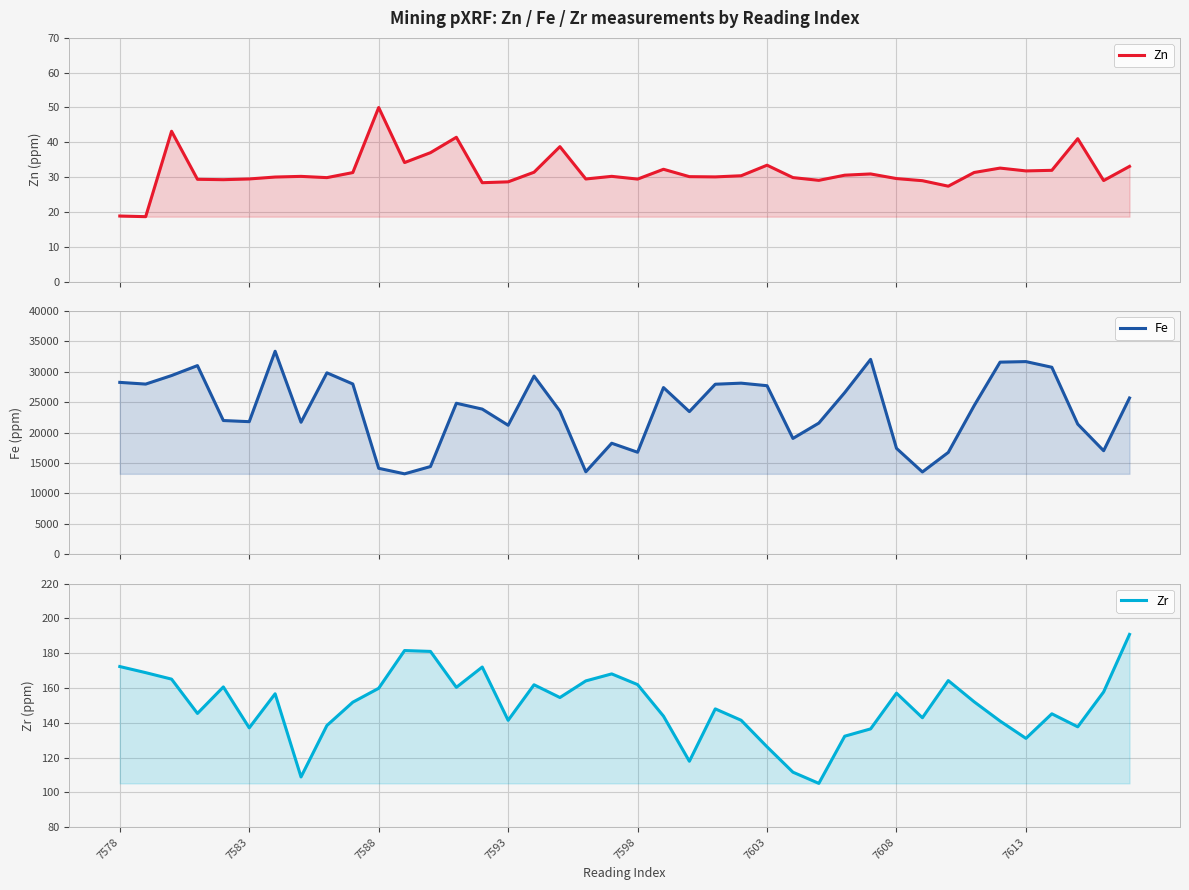

Reading left to right, extract all data points from this chart.

Zn: 18.8	18.6	43.2	29.4	29.3	29.5	30.0	30.2	29.9	31.3	50.0	34.2	37.0	41.4	28.4	28.6	31.4	38.8	29.5	30.2	29.4	32.2	30.1	30.1	30.4	33.4	29.9	29.1	30.6	30.9	29.6	29.0	27.4	31.3	32.6	31.8	31.9	41.0	29.0	33.1
Fe: 28238.9	27959.4	29360.2	30996.0	21975.9	21788.4	33350.4	21691.9	29808.7	27978.5	14132.2	13224.1	14421.0	24814.7	23853.1	21201.0	29274.3	23529.9	13561.7	18247.9	16767.7	27388.3	23439.0	27936.7	28111.9	27693.7	19038.8	21554.4	26564.6	32018.3	17408.1	13532.8	16742.0	24426.7	31562.2	31651.3	30722.3	21386.7	17018.9	25676.5
Zr: 172.3	168.8	165.1	145.4	160.6	137.1	156.7	108.9	138.5	151.8	159.8	181.5	181.0	160.4	172.1	141.4	161.9	154.5	164.1	168.1	162.0	143.8	117.9	148.0	141.5	126.2	111.6	105.2	132.3	136.5	157.1	142.9	164.3	152.1	141.0	131.1	145.2	137.7	157.8	190.8